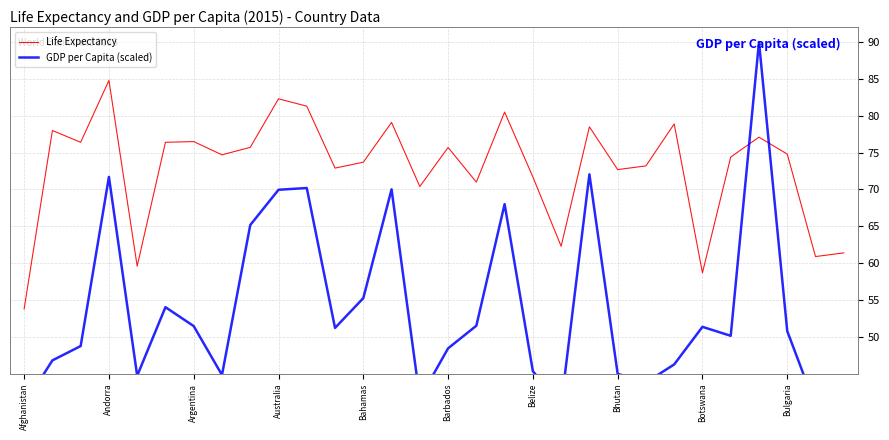

What is the average value of the Life Expectancy series?

72.9